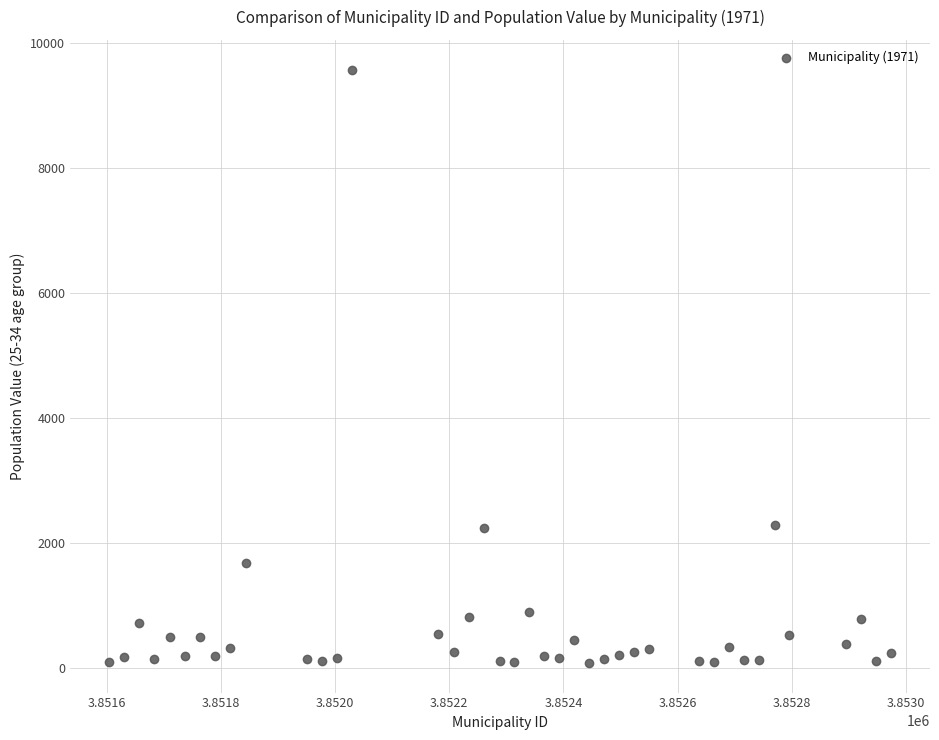

What is the range of X values (max minus min)?

1370